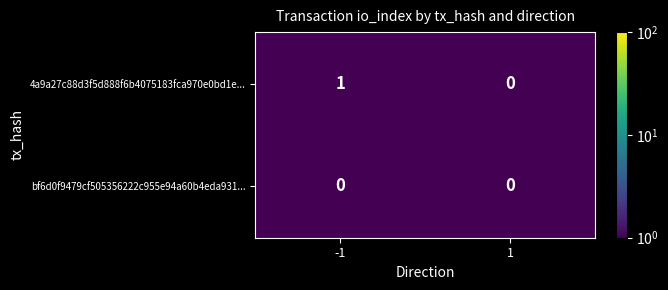

What is the spread (max minus min) of values at -1?

1